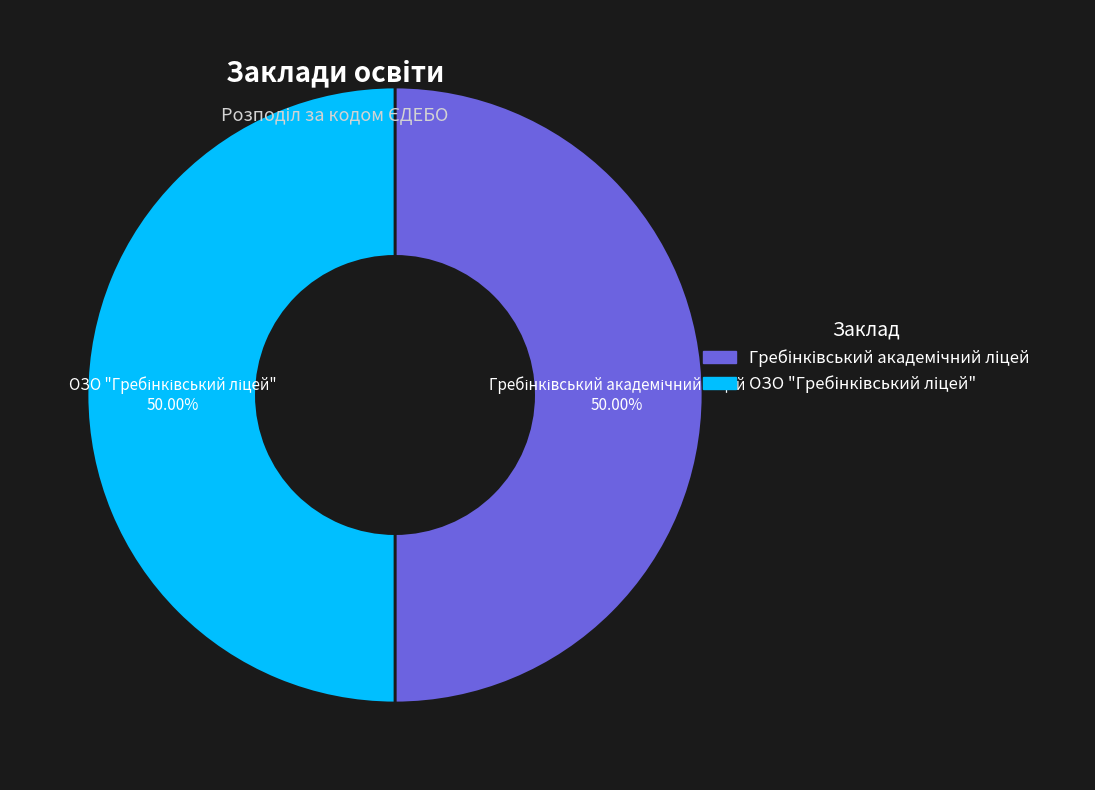

How many slices are in this pie chart?

2